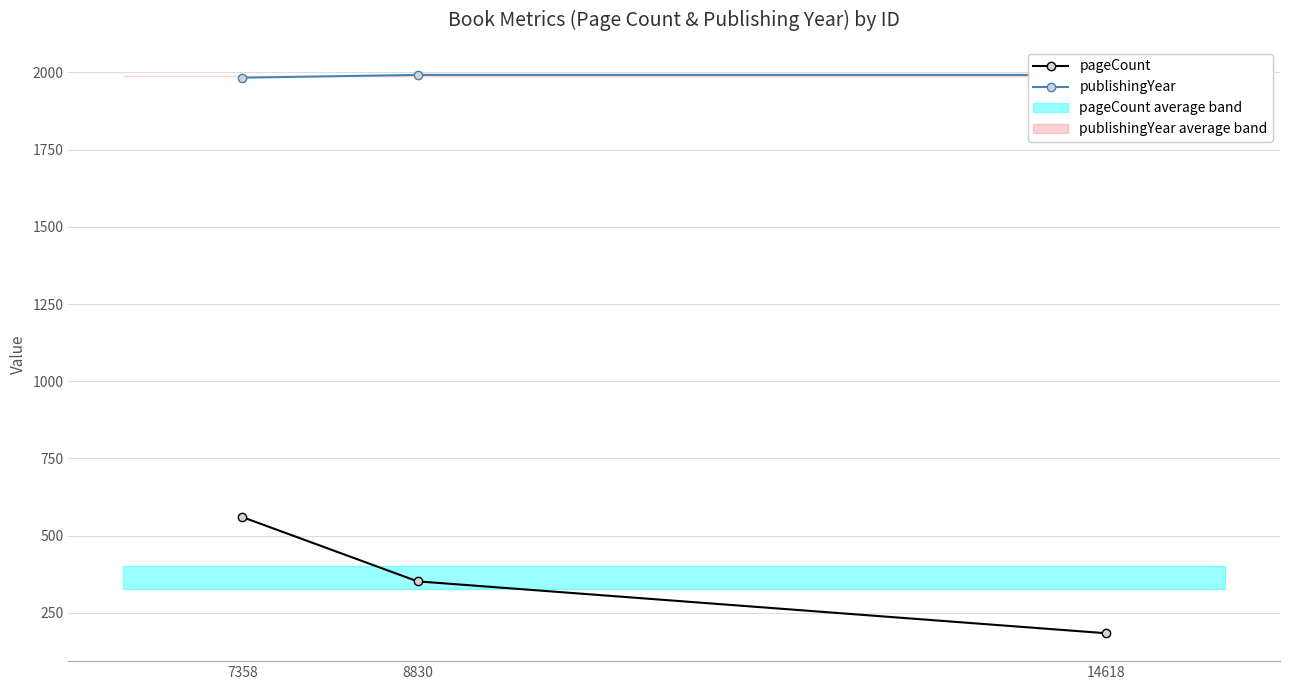

What is the difference between the maximum and second lowest values in the pageCount series?

208